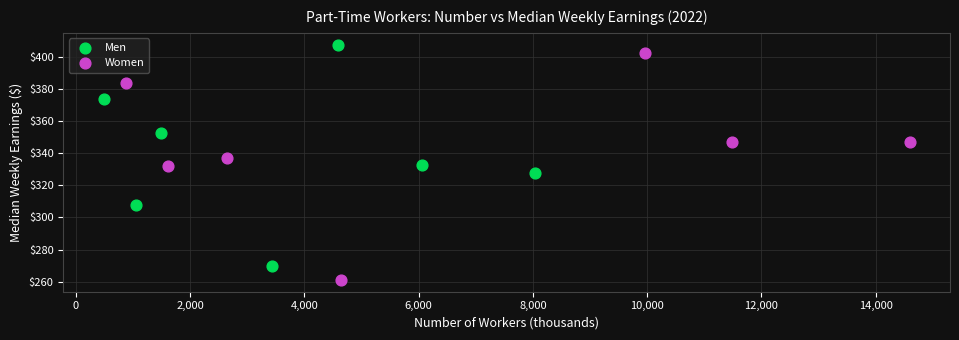

Which series has the widest spread of Y values?

Women